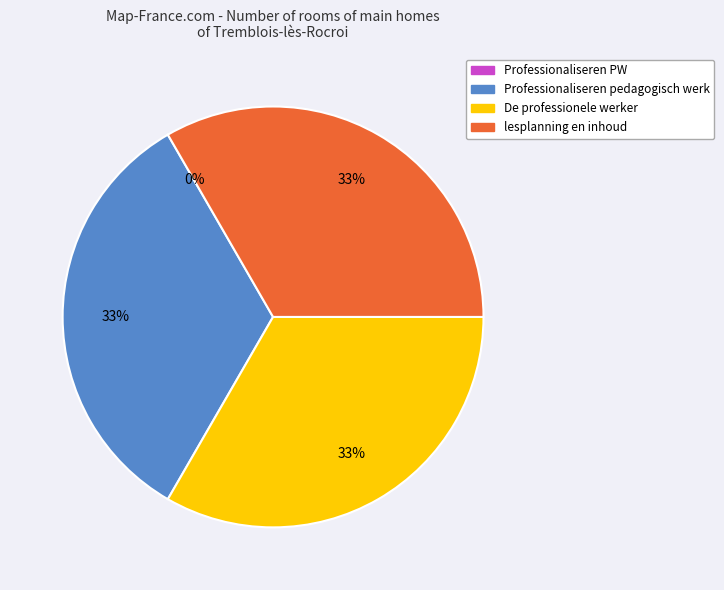

To the nearest percent, what percentage of the pie is Professionaliseren pedagogisch werk?

33%